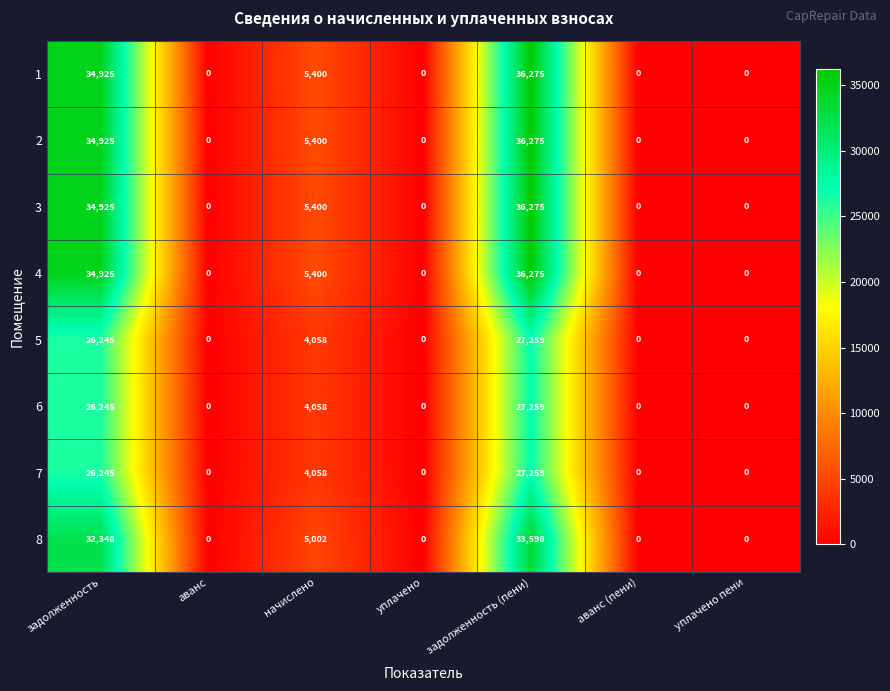

What is the total value across all series at начислено?

38776